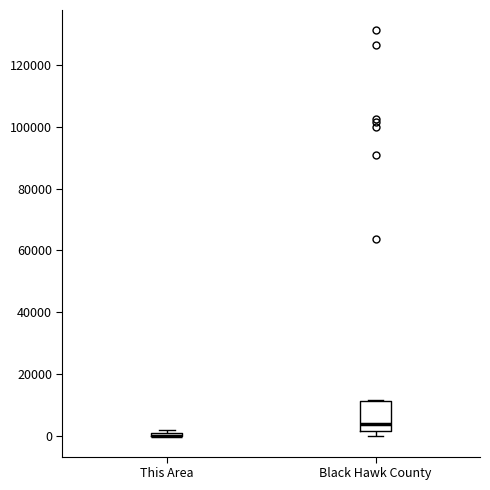

Where is the lower edge of the box for This Area on the y-axis? The values are not printed on the chart, so give them approximately, as read against the axis.

0